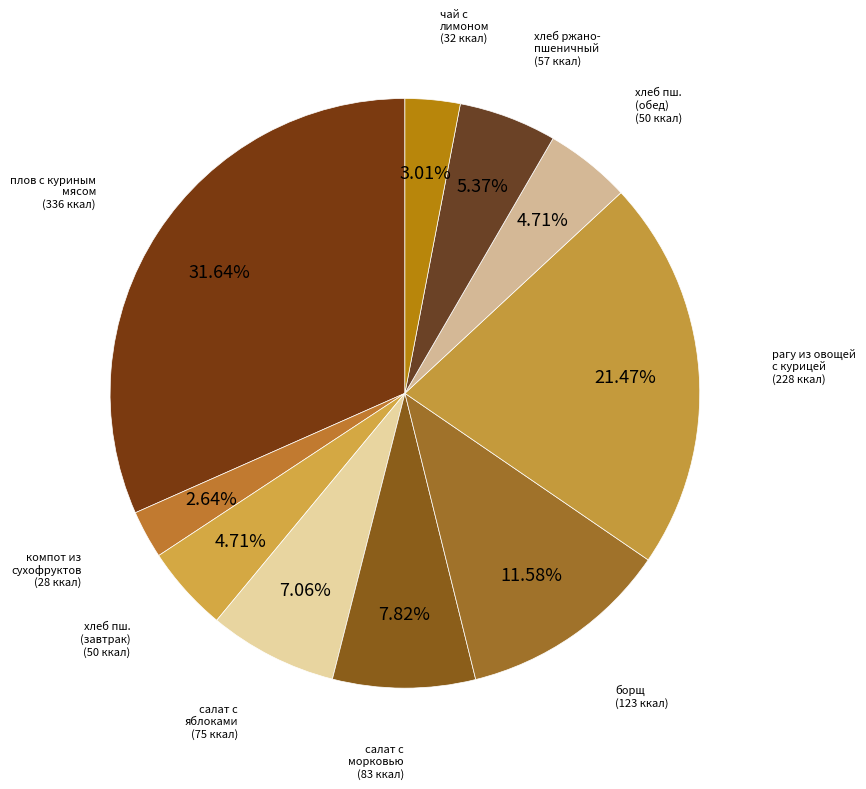

What is the largest slice in the pie chart?

плов с куриным мясом